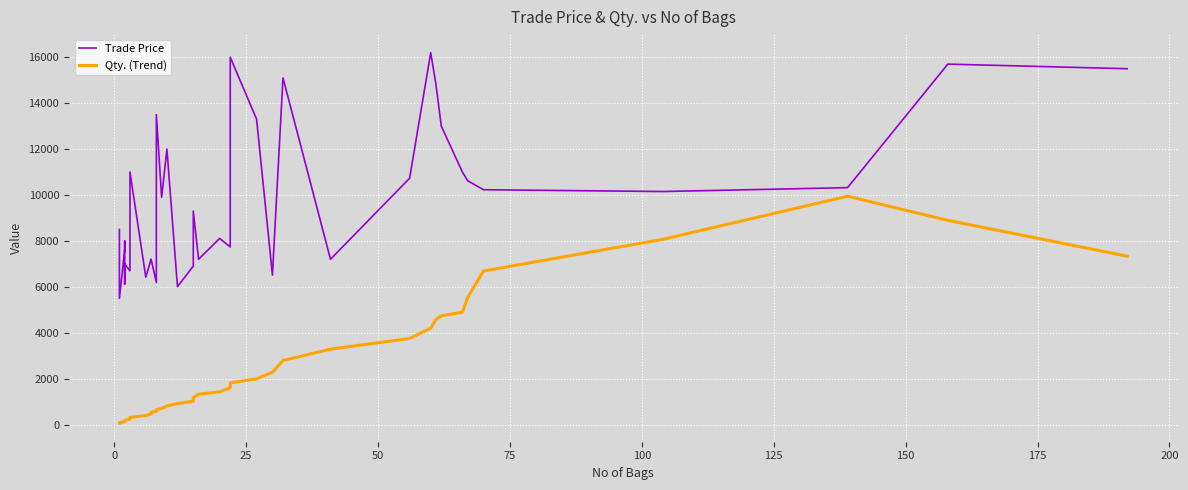

How many values in the Qty. (Trend) series exceed 1170?

19